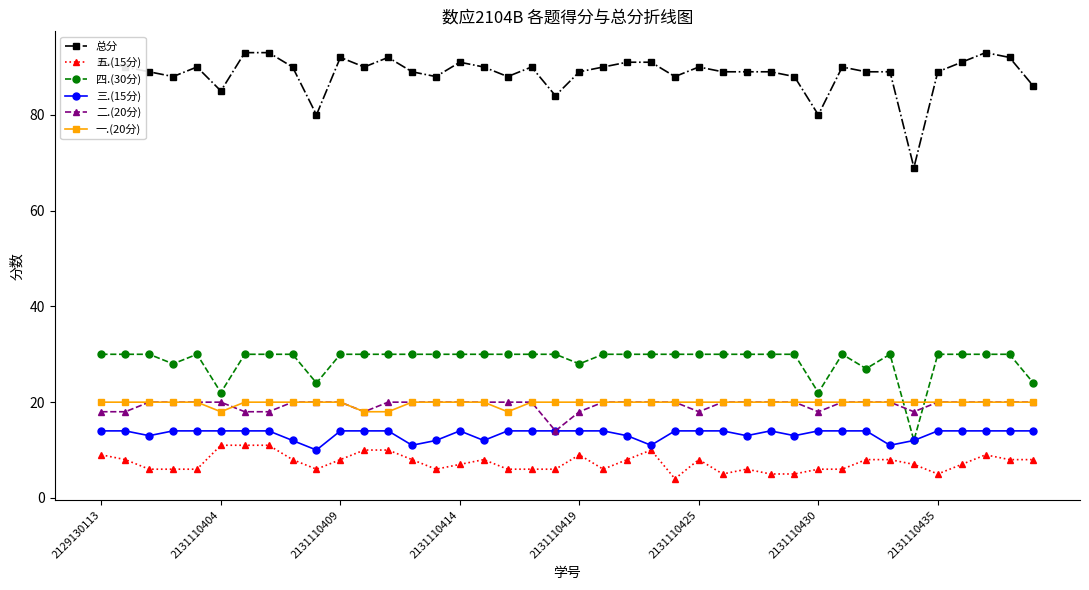

True or false: 三.(15分) and 一.(20分) cross at least once.

False